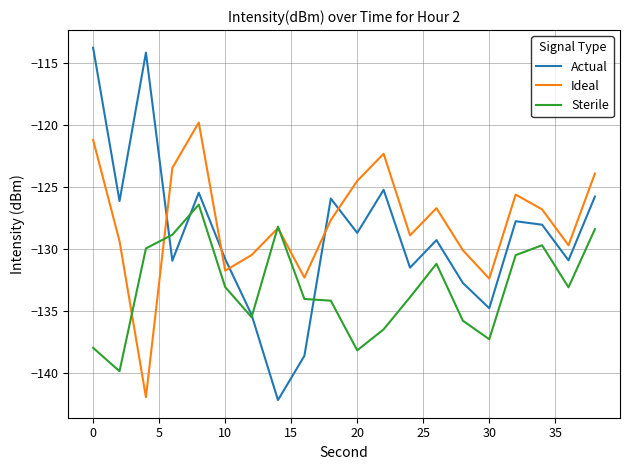

What is the lowest value of the Actual series?

-142.2